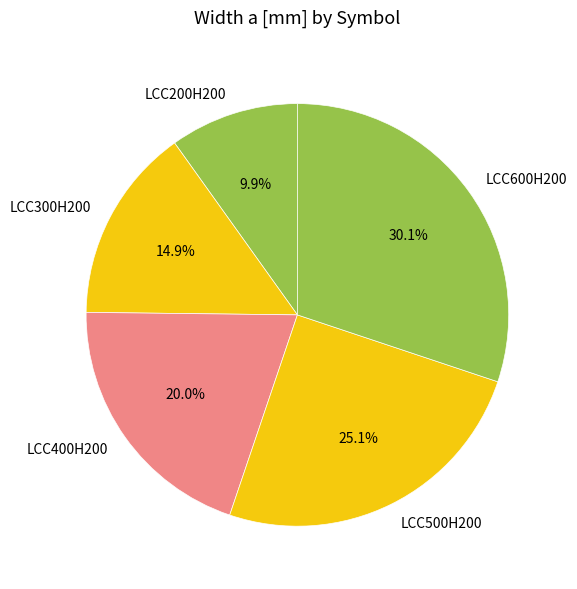

Does LCC200H200 represent more than half of the total?

No